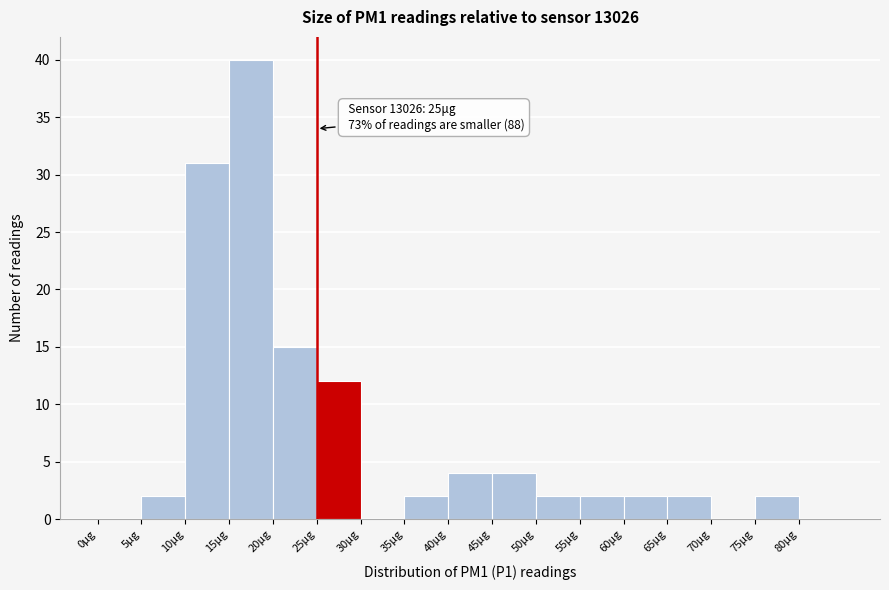

Which range on the x-axis has the tallest bar?

15 to 20